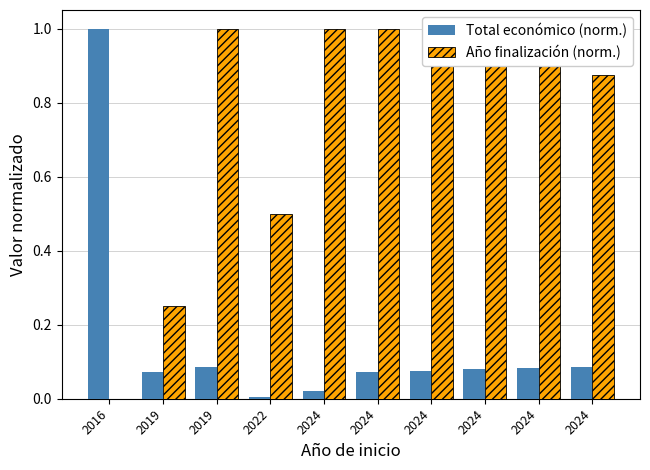

Which has a higher value, 2024 or 2022?

2024